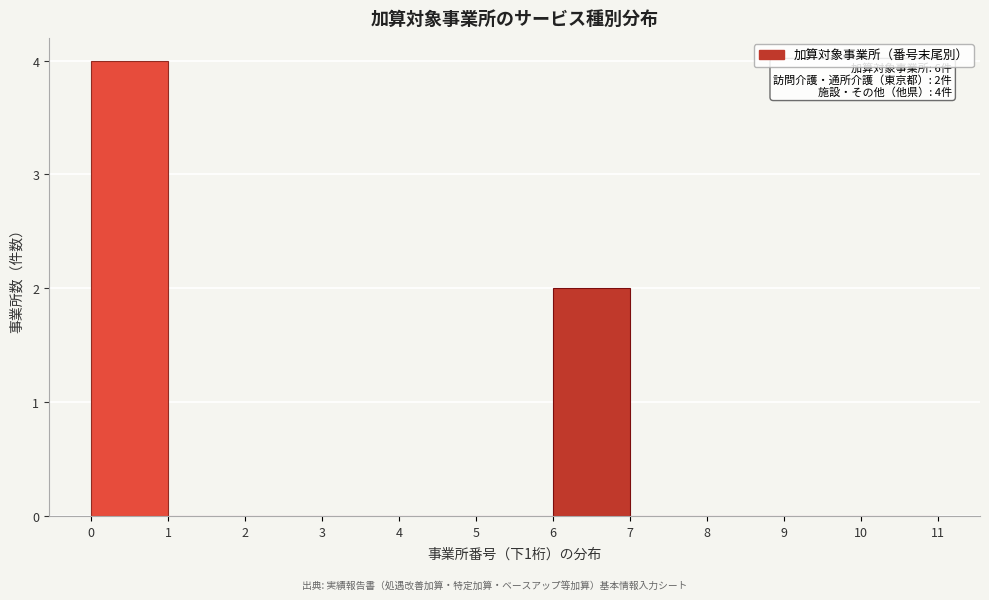

Over which range of the x-axis is the bar tallest?

0 to 1